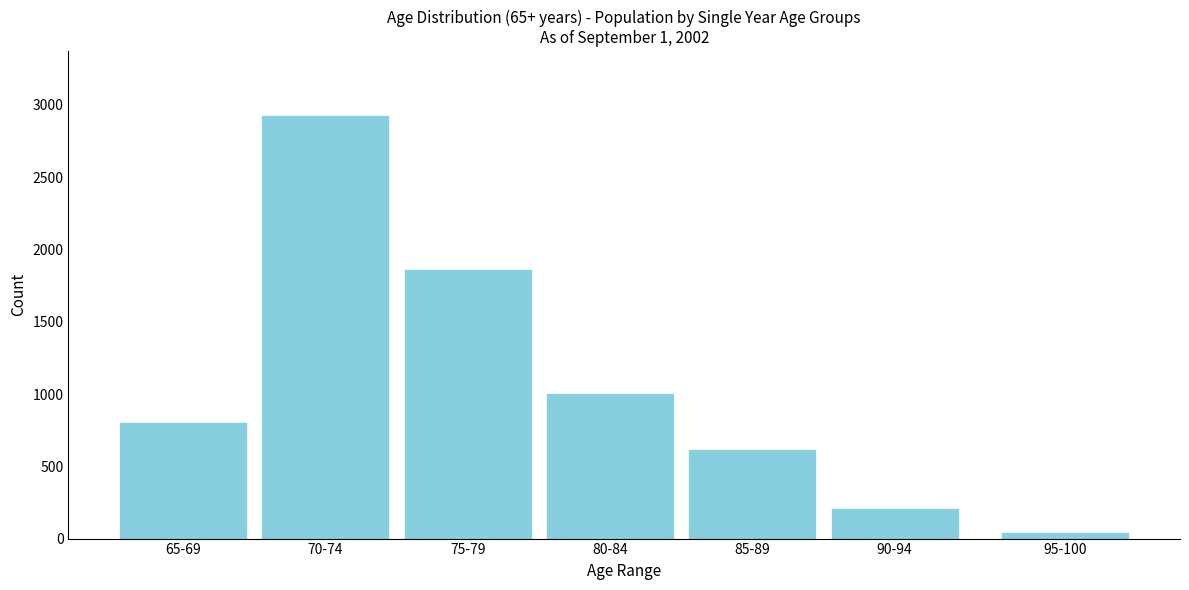

Reading left to right, transcribe all the data shown in this chart.

65-69=806	70-74=2932	75-79=1863	80-84=1010	85-89=619	90-94=210	95-100=44